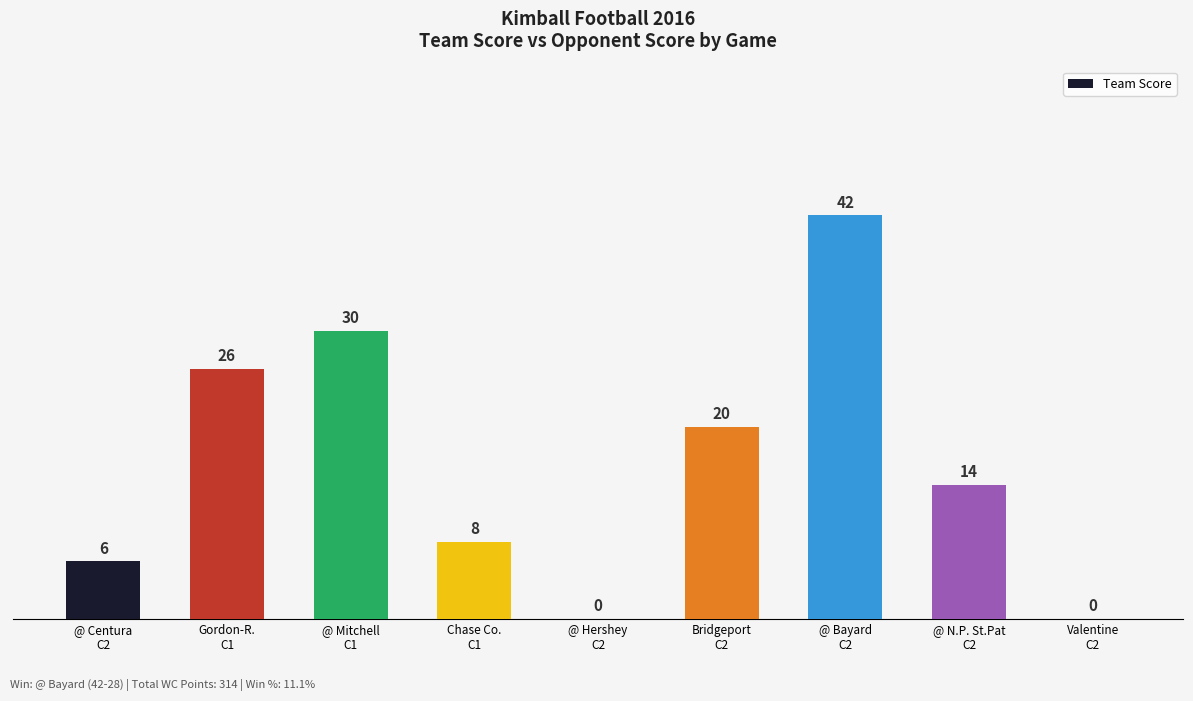

Are the bars grouped side by side (vs. stacked)?

No